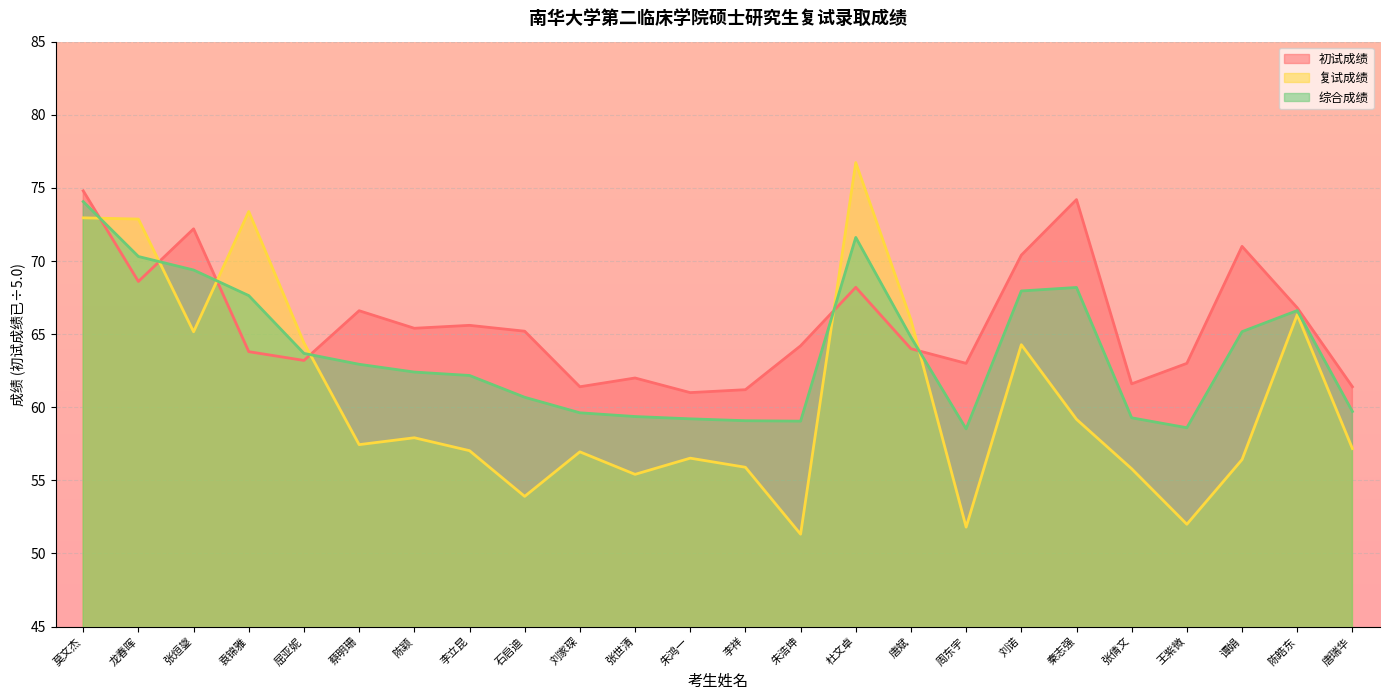

How many lines are shown in the chart?

3